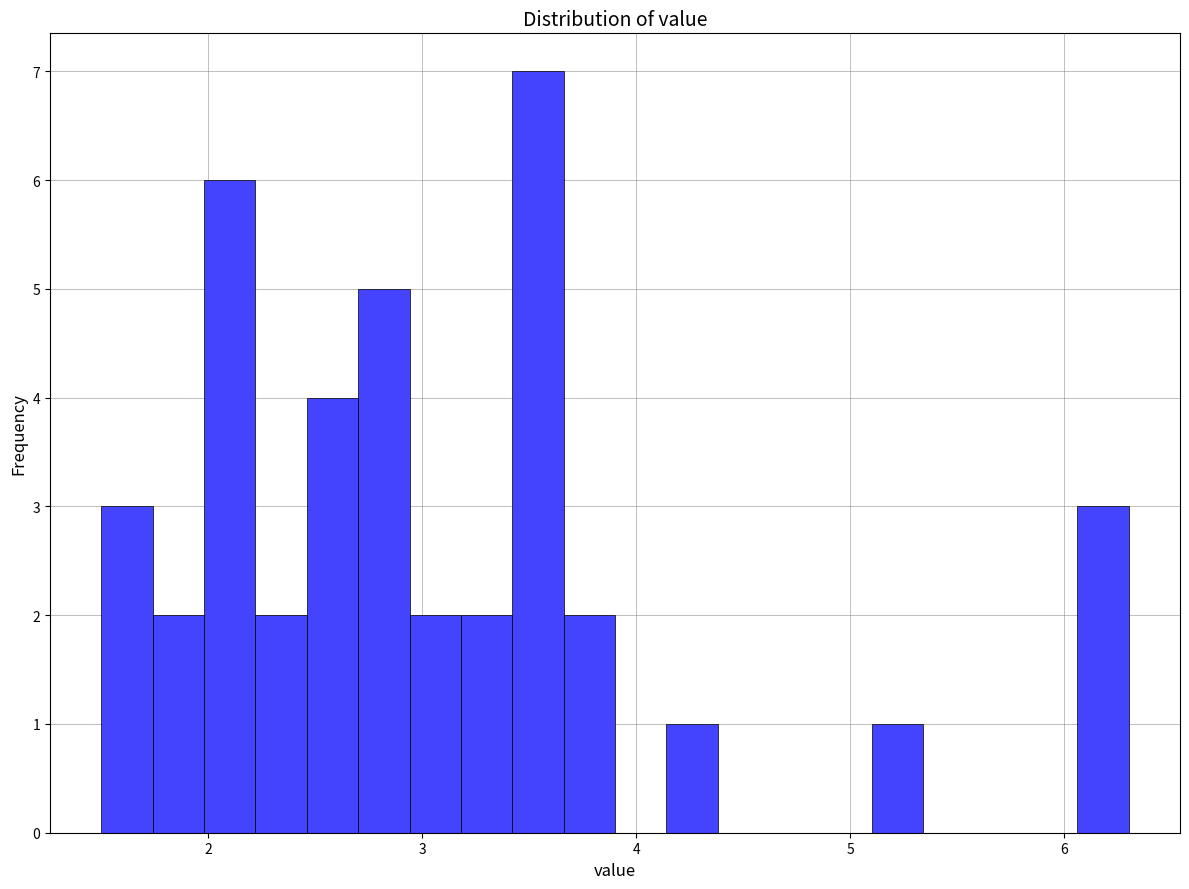

Read against the x-axis, roughly where is the centre of the tallest bar?

3.5